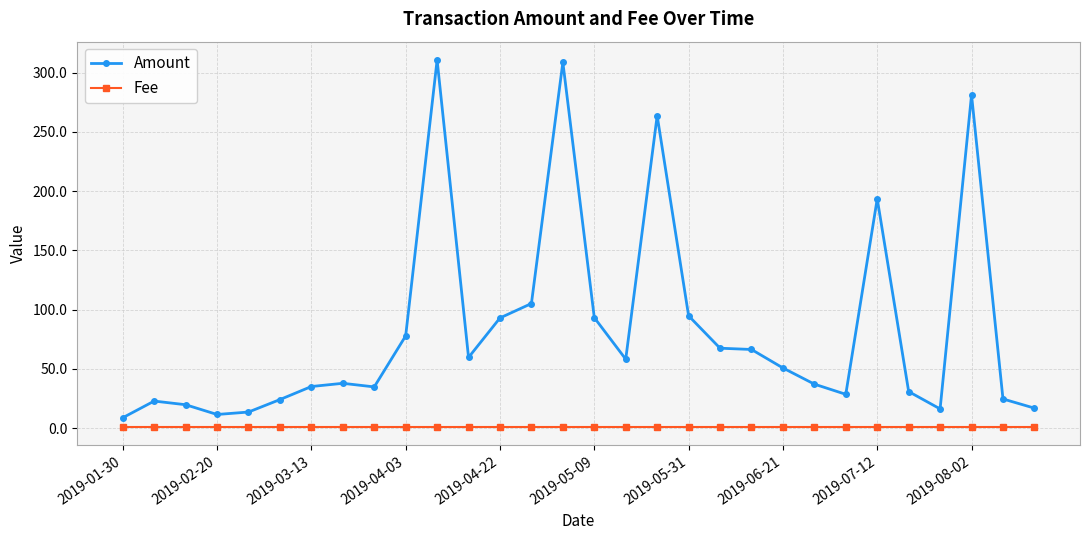

Is this an area chart (filled region under the line)?

No